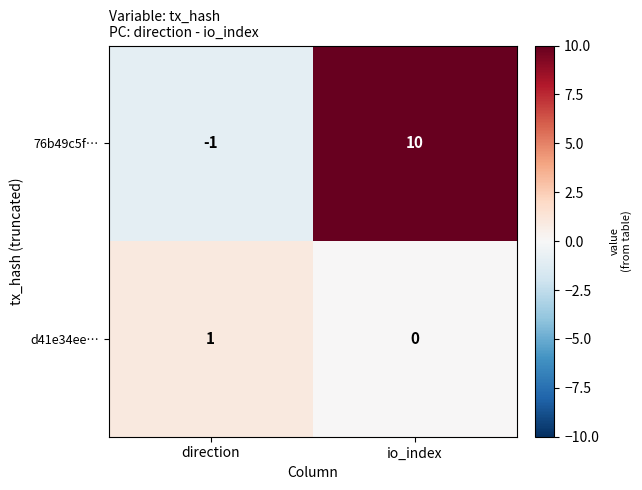

Is the value of 76b49c5f… at direction greater than the value of d41e34ee… at direction?

No